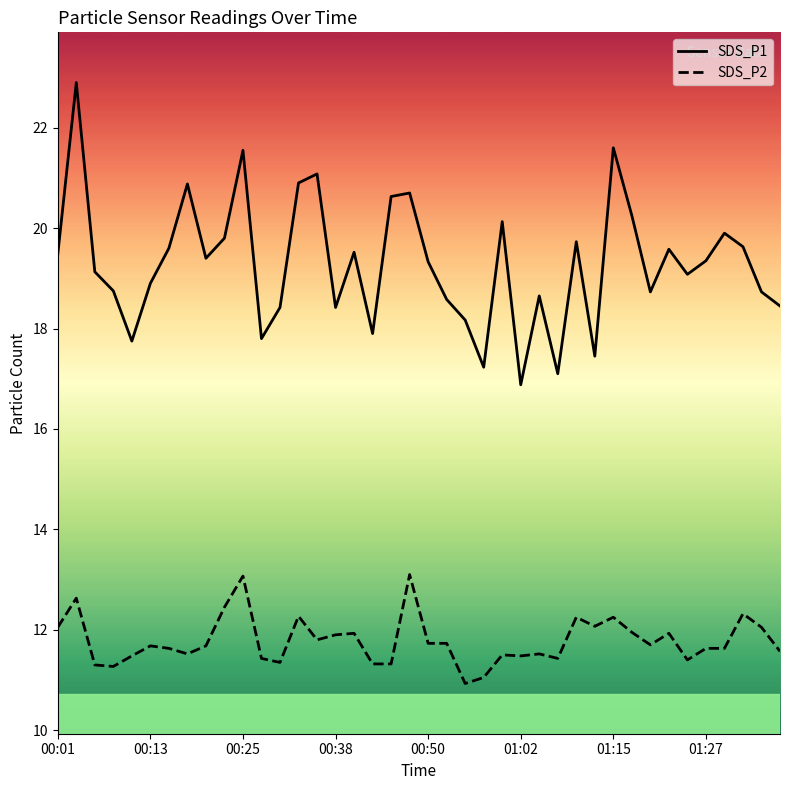

At how many categories does at least one series exceed 14?

40